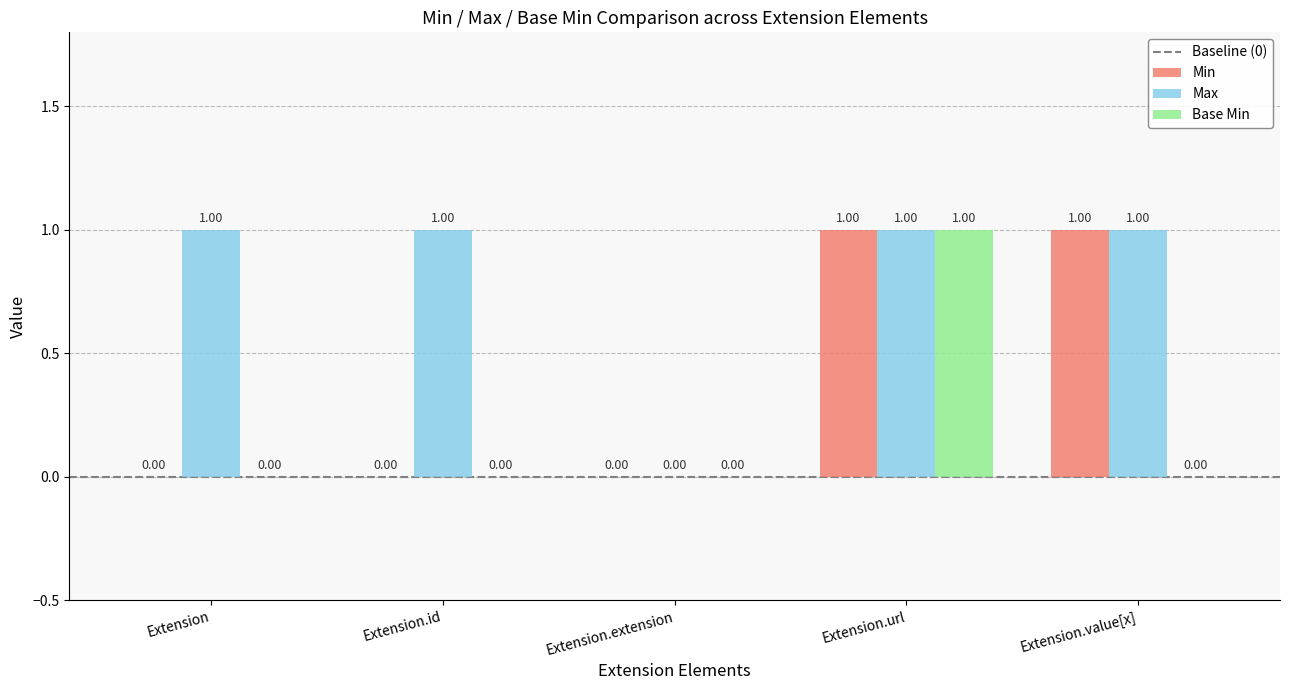

The value of Min at Extension.id is 1. True or false?

False